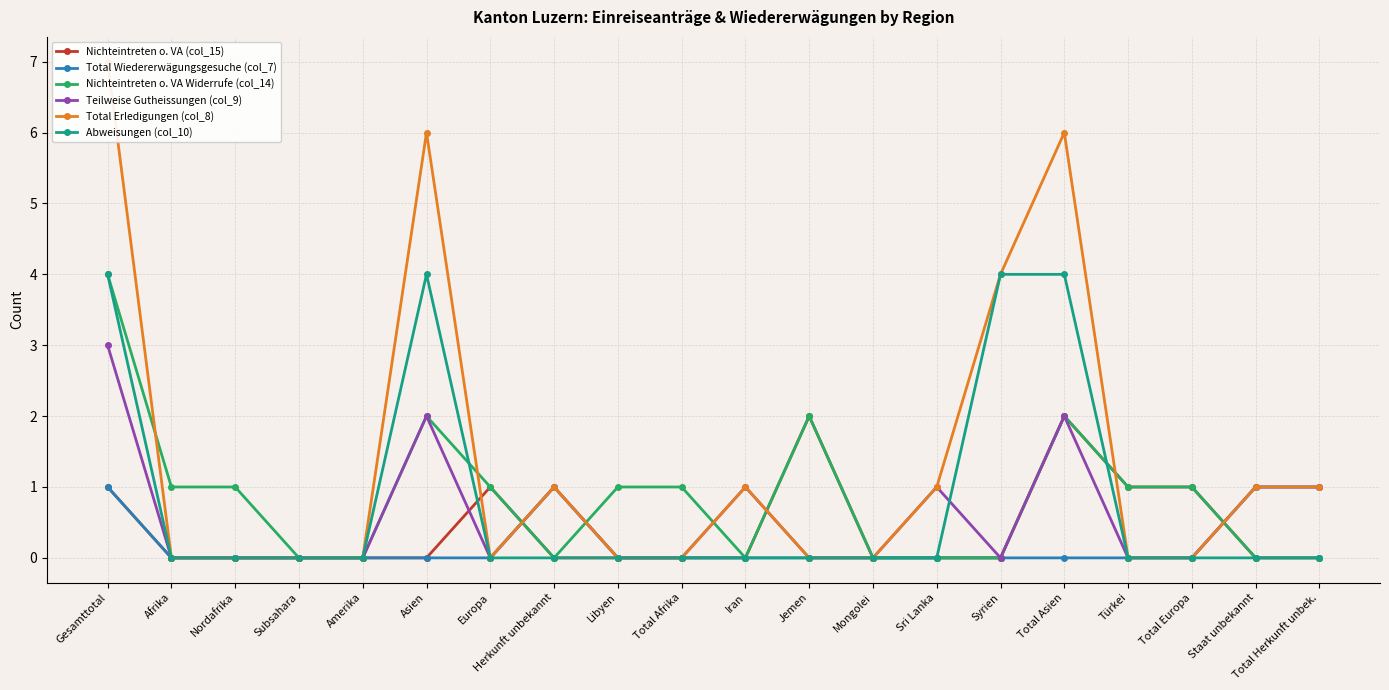

The Total Wiedererwägungsgesuche (col_7) series shows 0 at Mongolei. True or false?

True